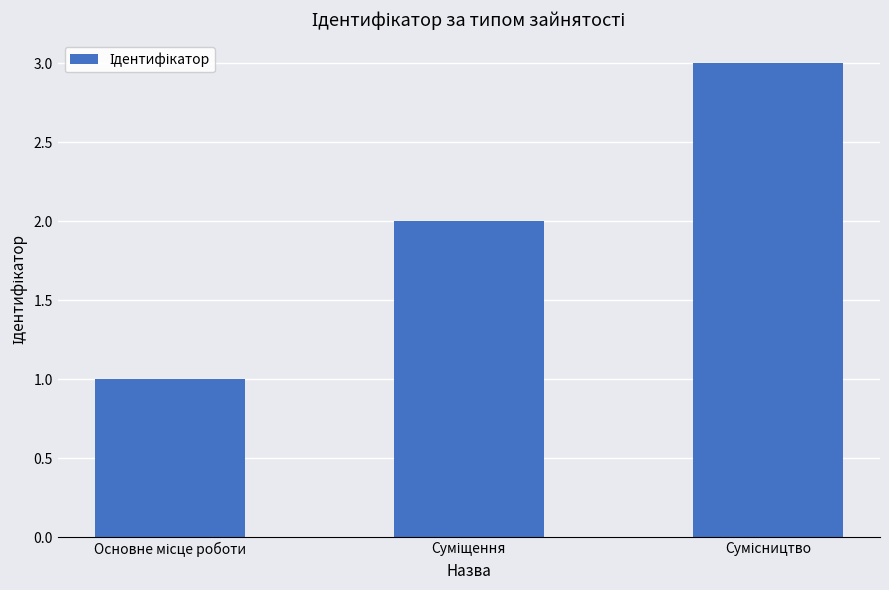

What is the sum of all values?

6